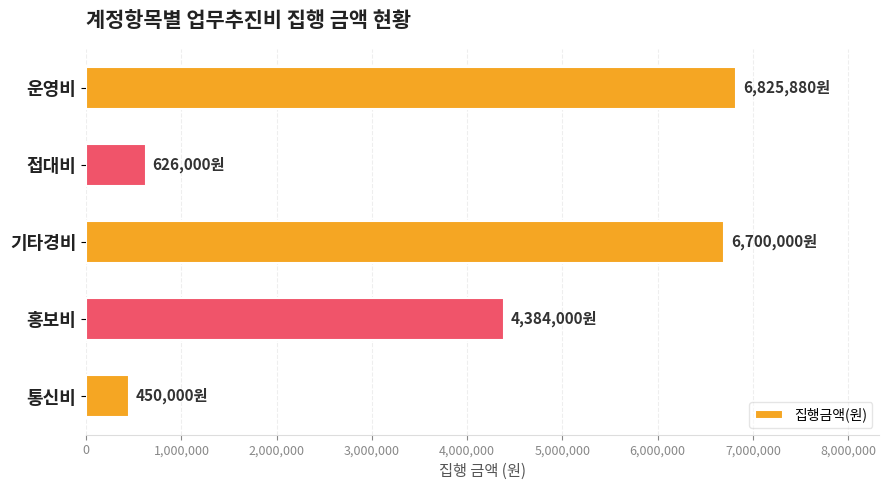

What is the value of the 4th bar from the top?

4384000